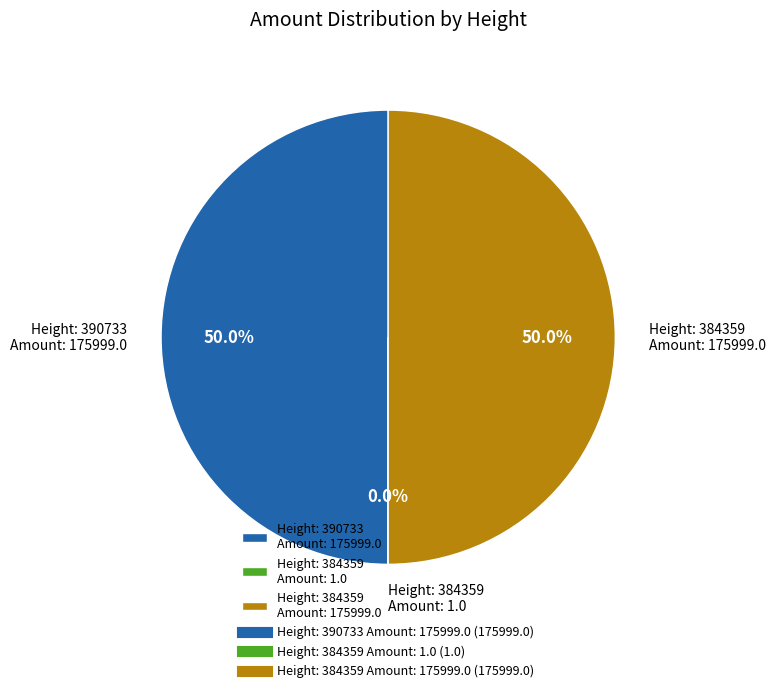

What portion of the pie excludes Height: 384359 Amount: 175999.0?

50.0%